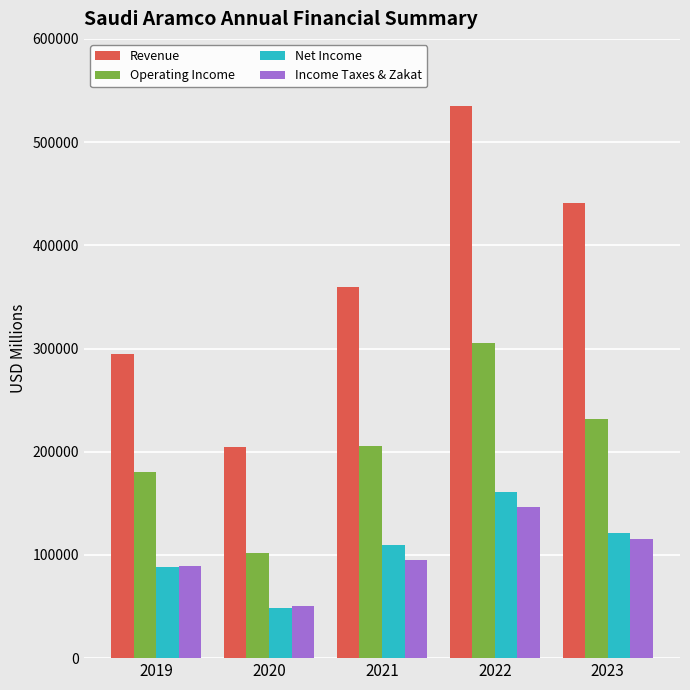

How many values in the Revenue series are below 359181?

2